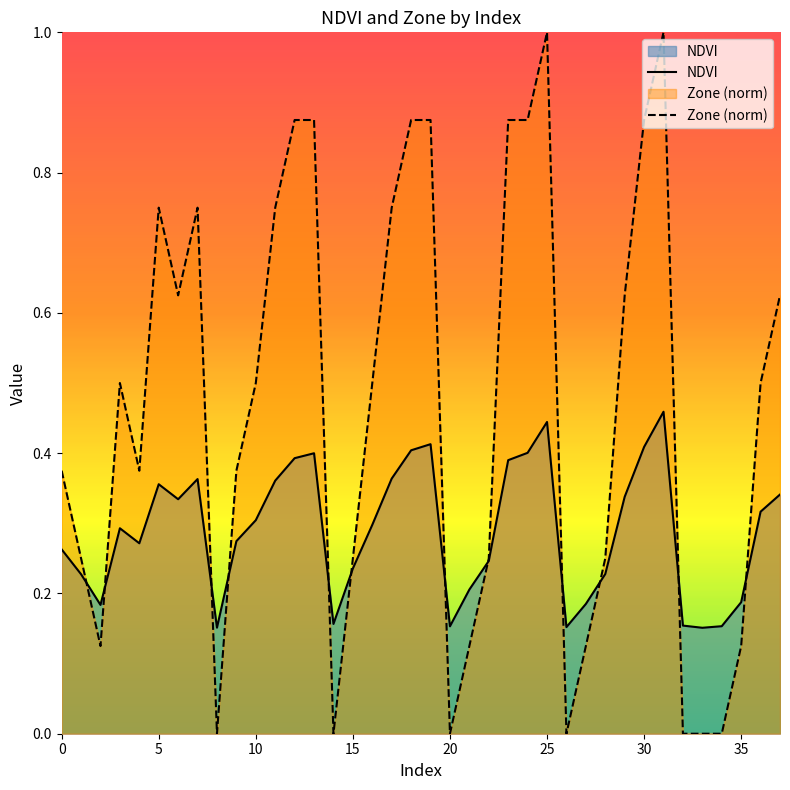

At 25, list the series in order from largest to smallest.

Zone (norm), NDVI